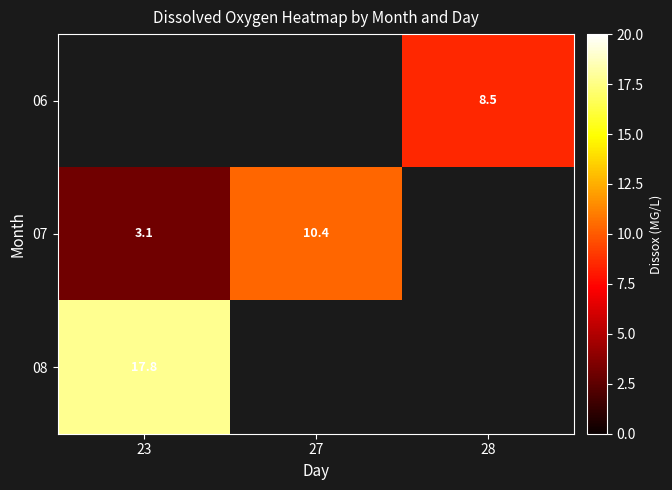

Is it true that 07 equals 3.1 at 23?

True